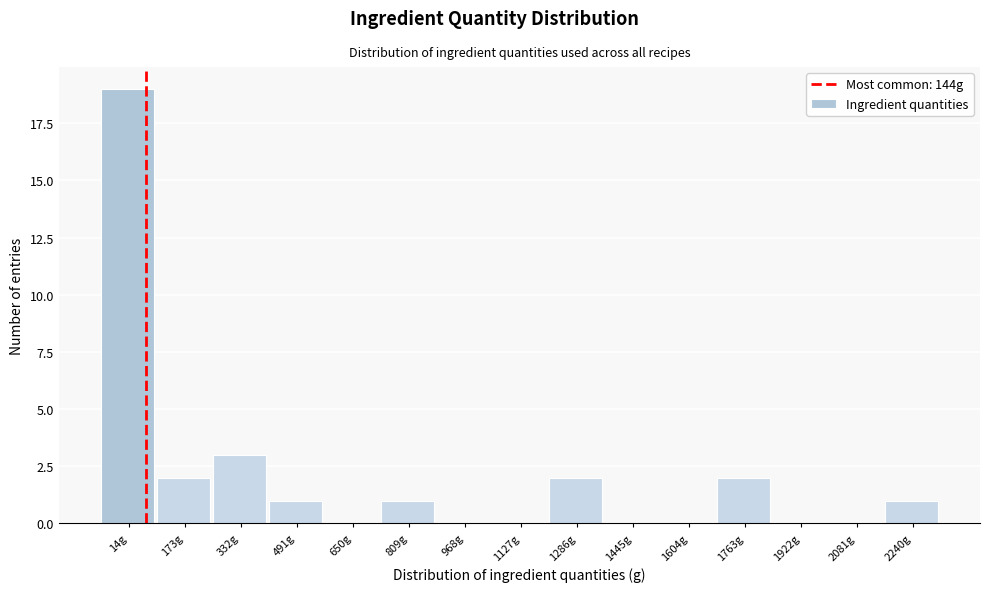

Reading left to right, transcribe all the data shown in this chart.

14g=19	173g=2	332g=3	491g=1	650g=0	809g=1	968g=0	1127g=0	1286g=2	1445g=0	1604g=0	1763g=2	1922g=0	2081g=0	2240g=1